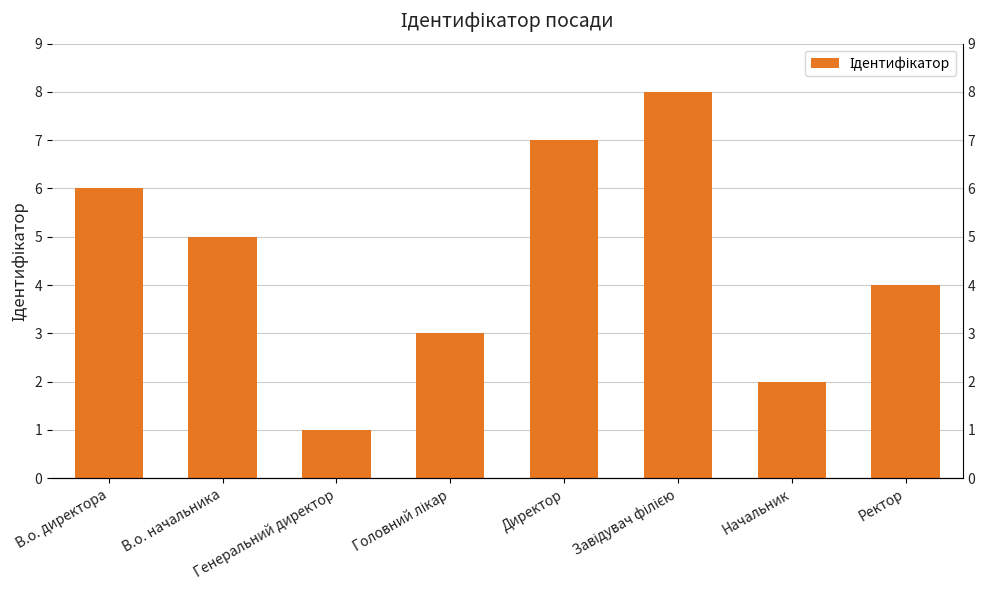

The value at Завідувач філією is 3. True or false?

False